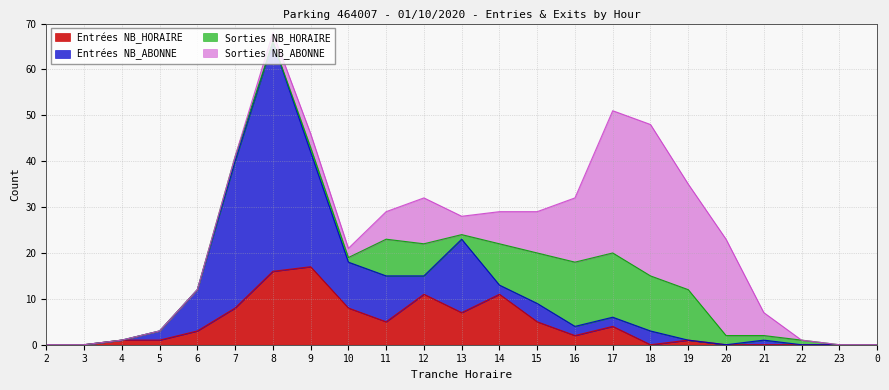

The value of SORTIES_NB_ABONNE at 9 is 5. True or false?

False